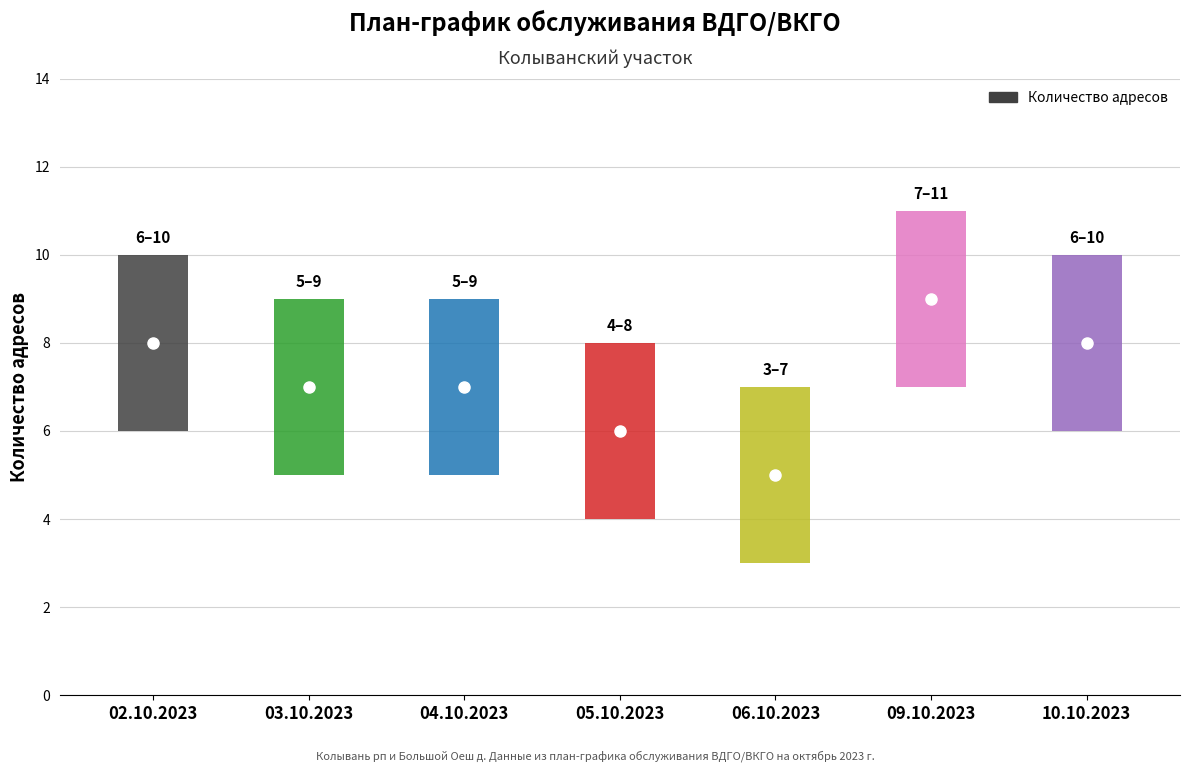

The chart shows a value of 9 at 09.10.2023. True or false?

True